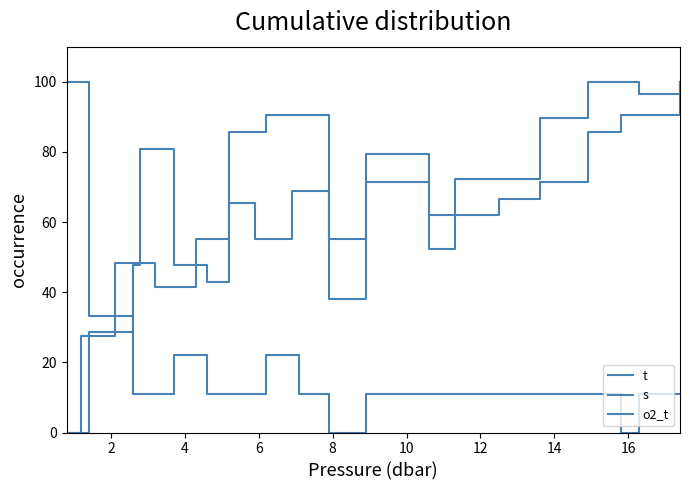

What is the difference between the maximum and minimum values in the s series?

100.0